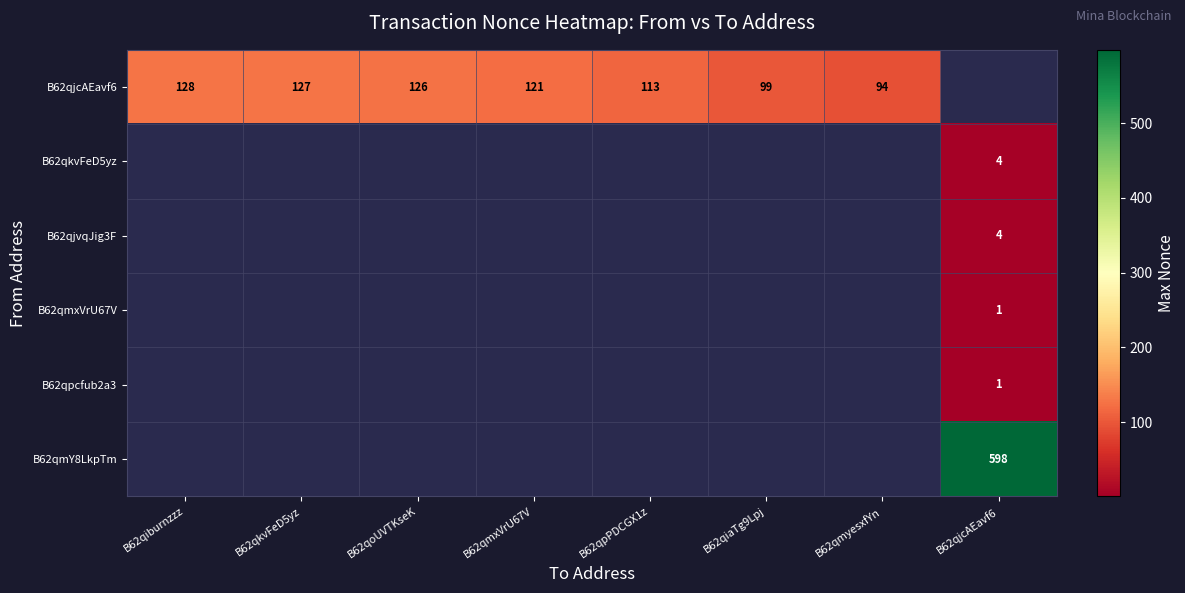

The value of B62qmY8LkpTm at B62qjcAEavf6 is 598. True or false?

True